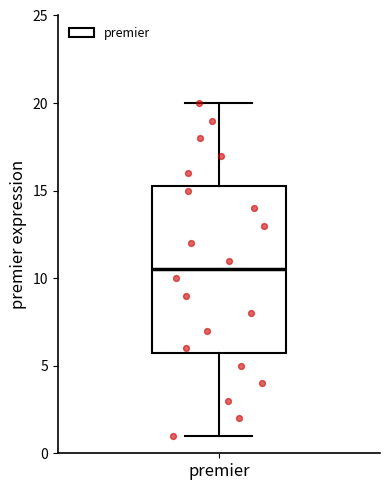

Read this box plot against the y-axis: the position of the median line, the range covered by the box, and the ends of both whiskers. The values are not printed on the chart, so give them approximately, as read against the axis.

median 10.5, box 6.0 to 15.5, whiskers 1.0 to 20.0